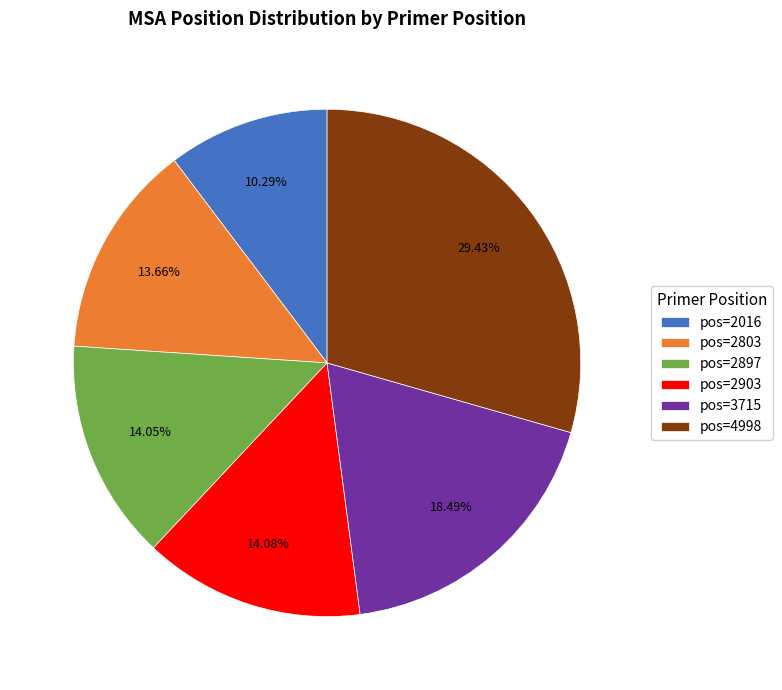

Does any single category account for the majority?

No